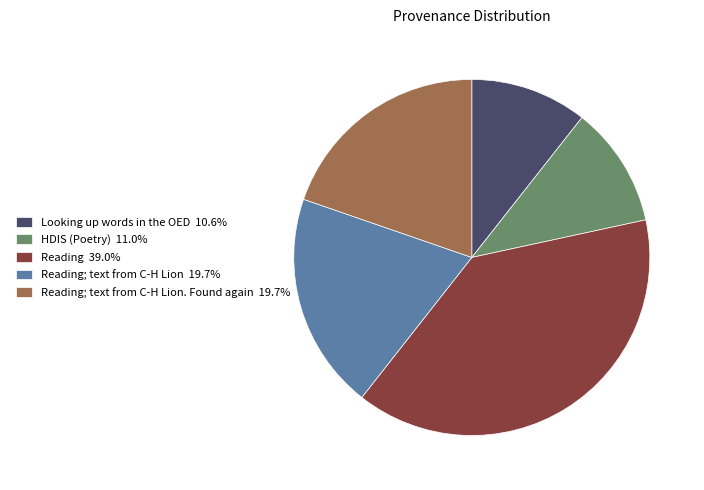

Is there any slice that represents more than half of the pie?

No